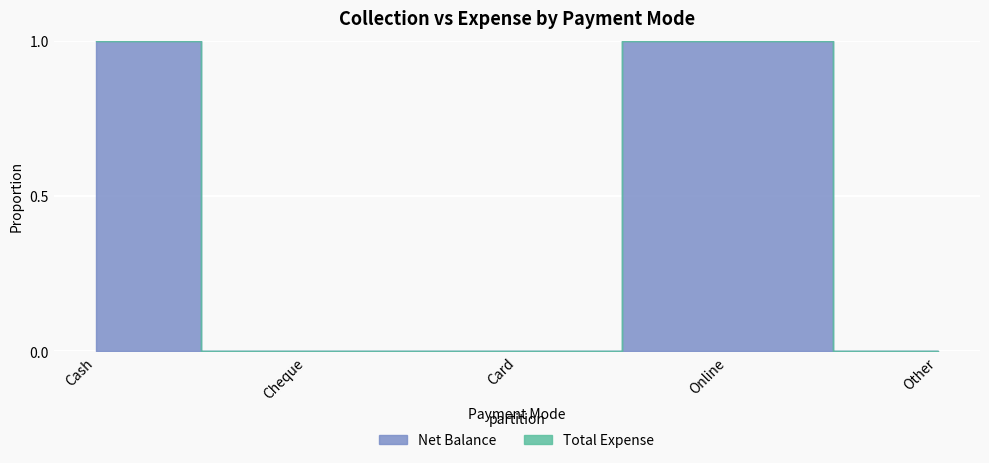

List the labels in order of Net Balance value, largest first.

Online, Cash, Cheque, Card, Other